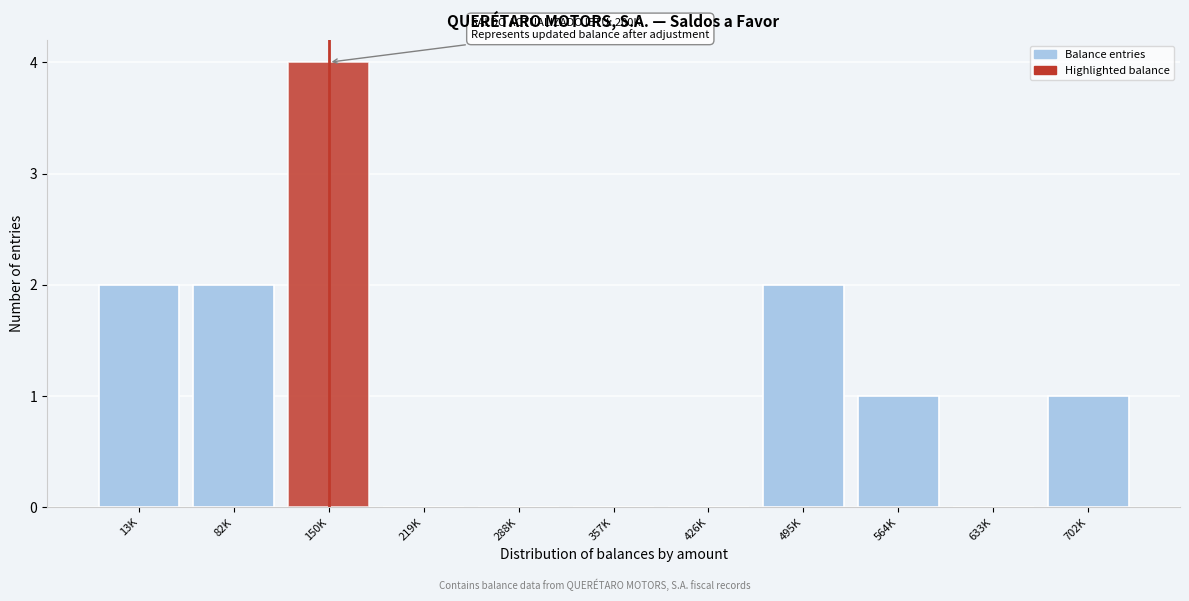

Reading right to left, what are all the values shown in this chart?

702K=1	633K=0	564K=1	495K=2	426K=0	357K=0	288K=0	219K=0	150K=4	82K=2	13K=2